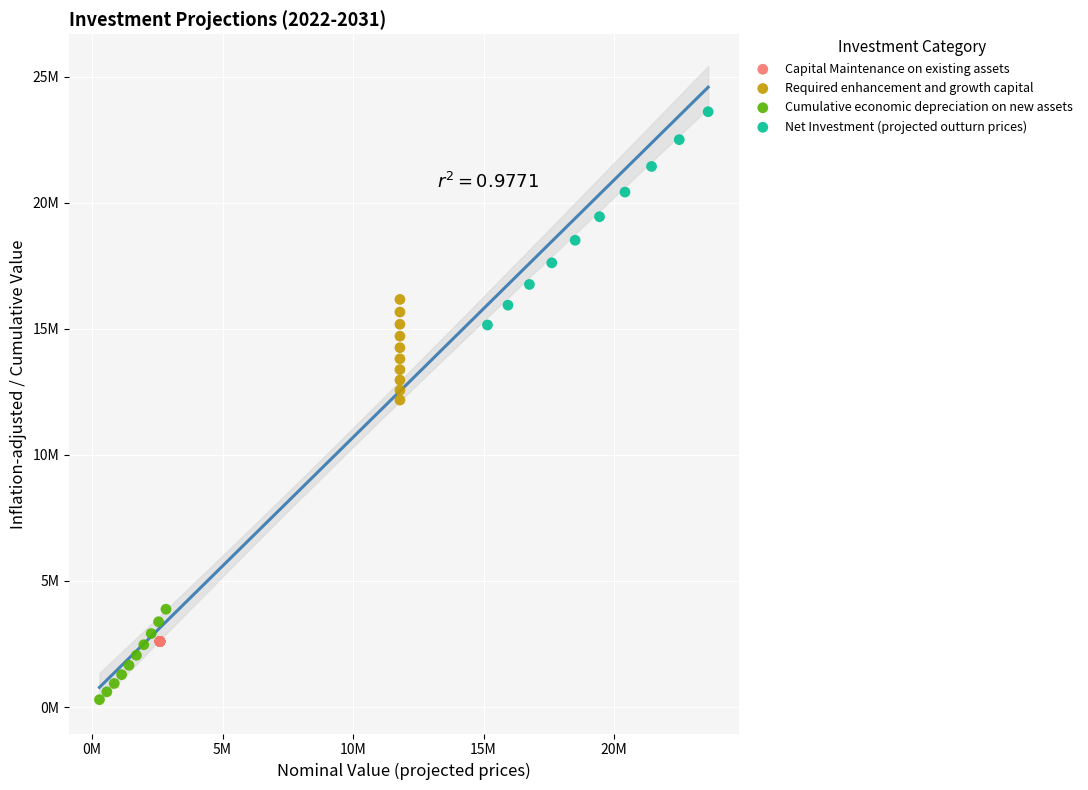

Which series reaches the minimum Y coordinate?

Cumulative economic depreciation on new assets